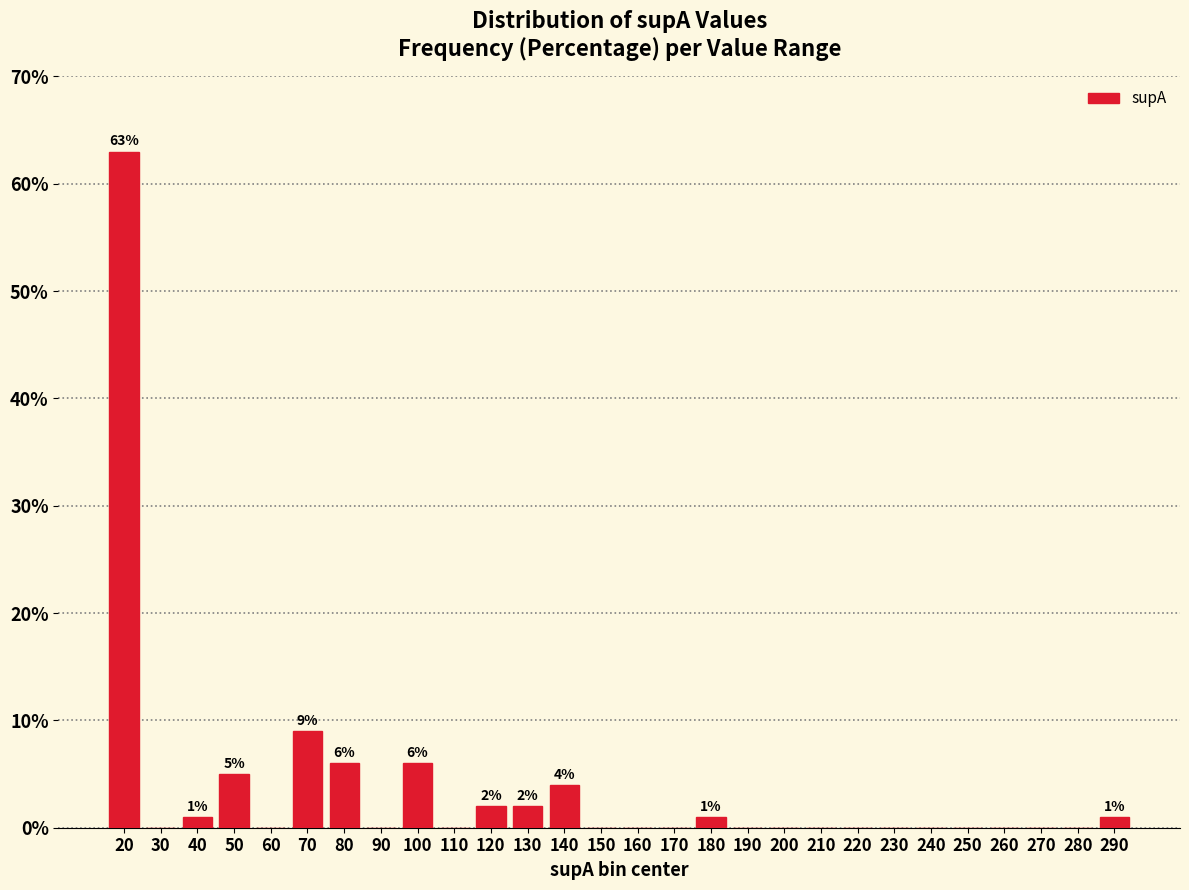

Over which range of the x-axis is the bar tallest?

15 to 25